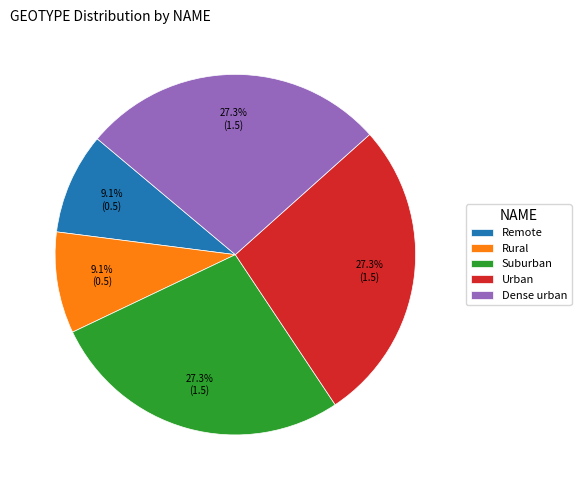

Does any single category account for the majority?

No